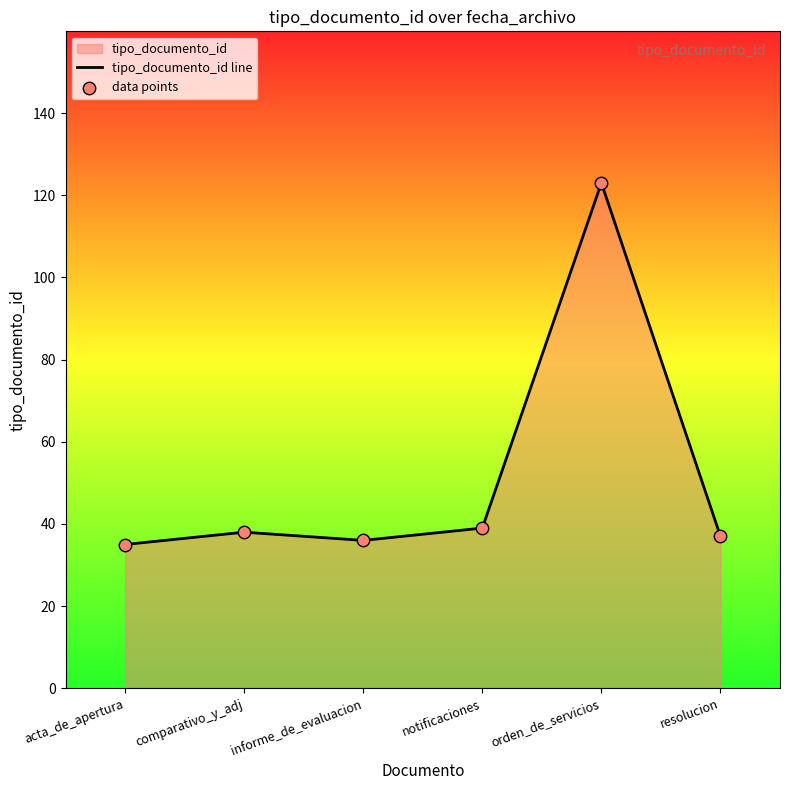

Which series has the widest spread of Y values?

tipo_documento_id line